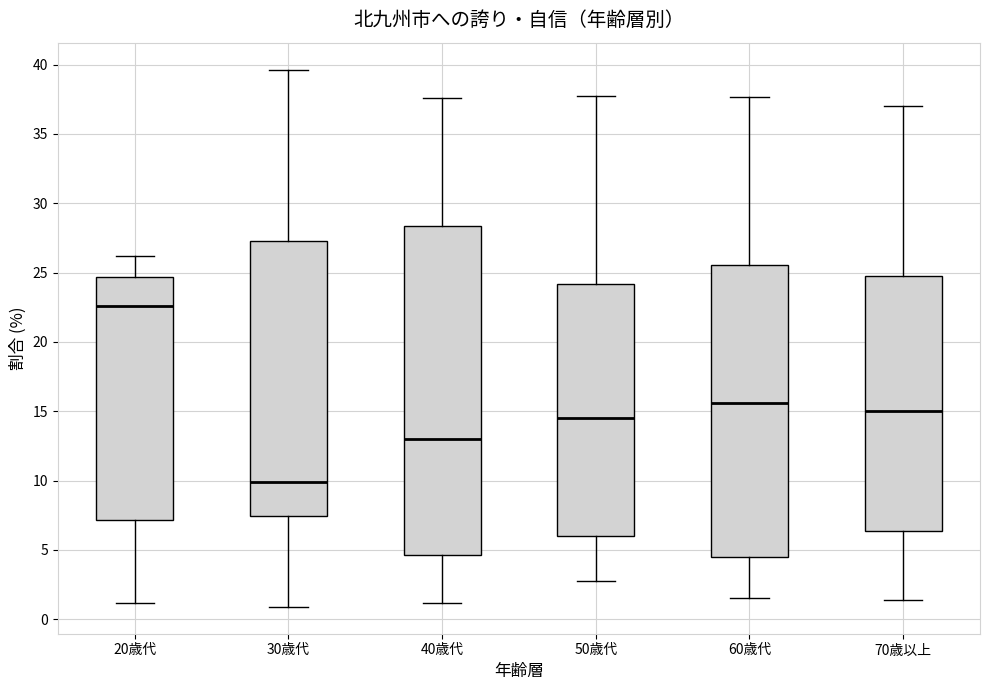

Which box is the tallest, from its lower edge to its upper edge?

40歳代